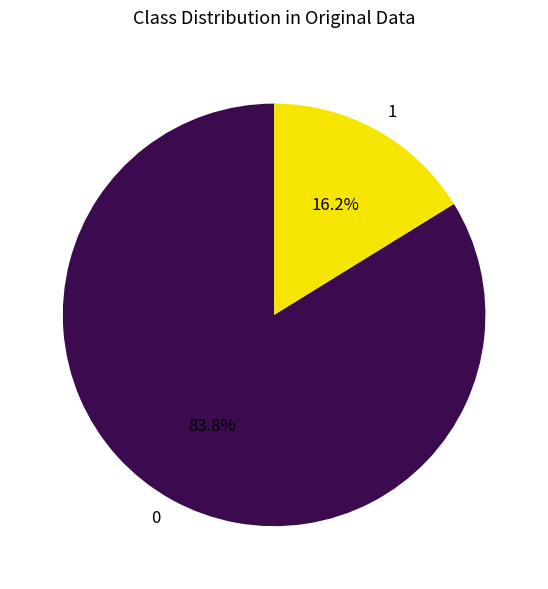

How many slices are in this pie chart?

2